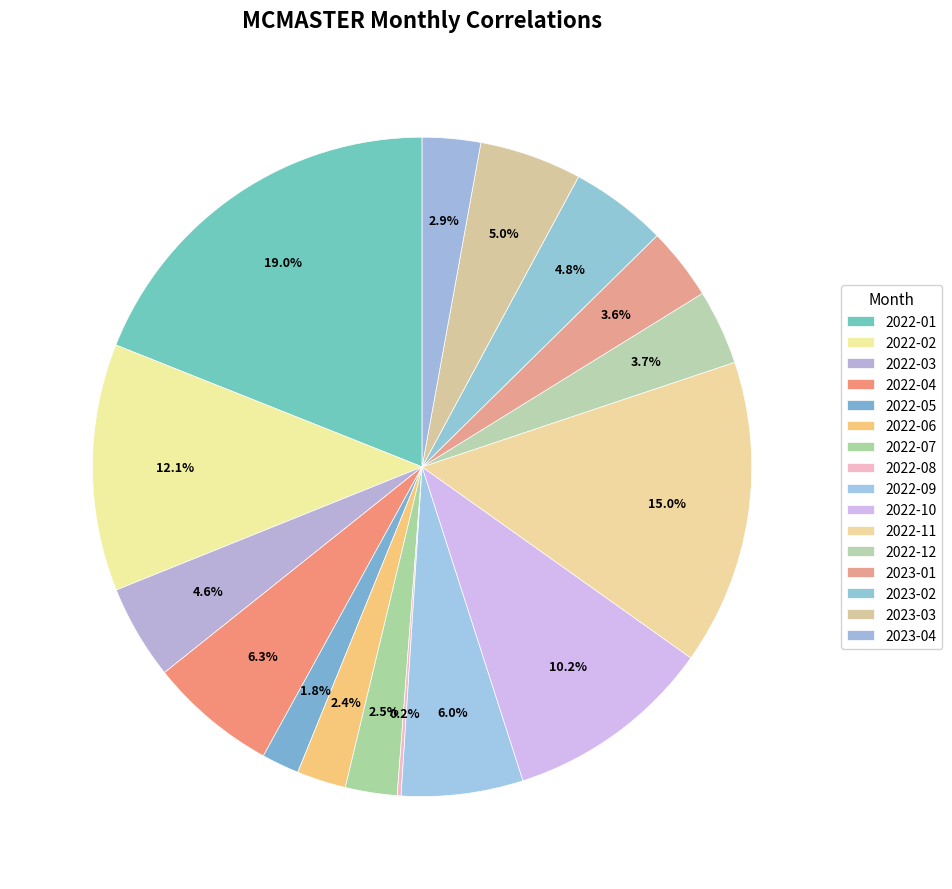

How many slices are in this pie chart?

16